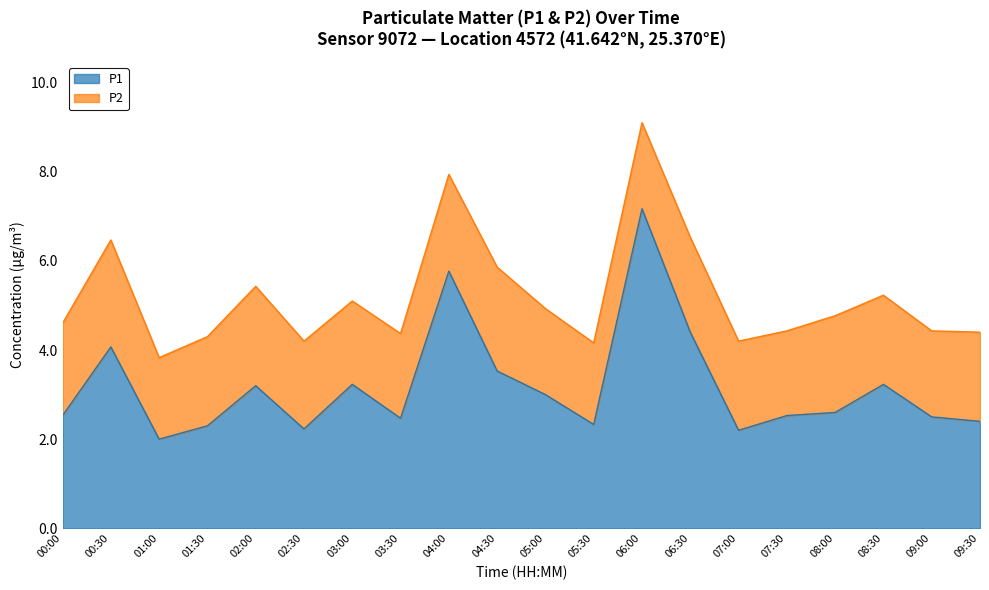

What is the average value?

3.2